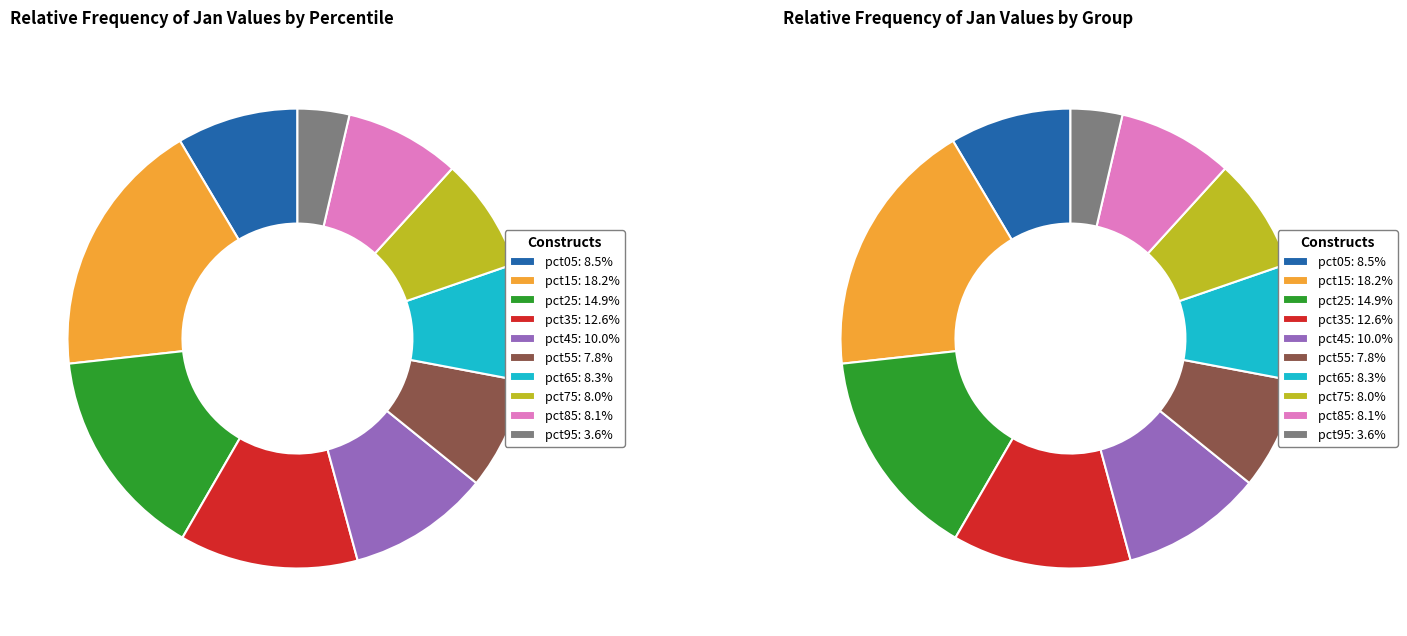

What percentage is the 2 slice, to the nearest percent?

15%